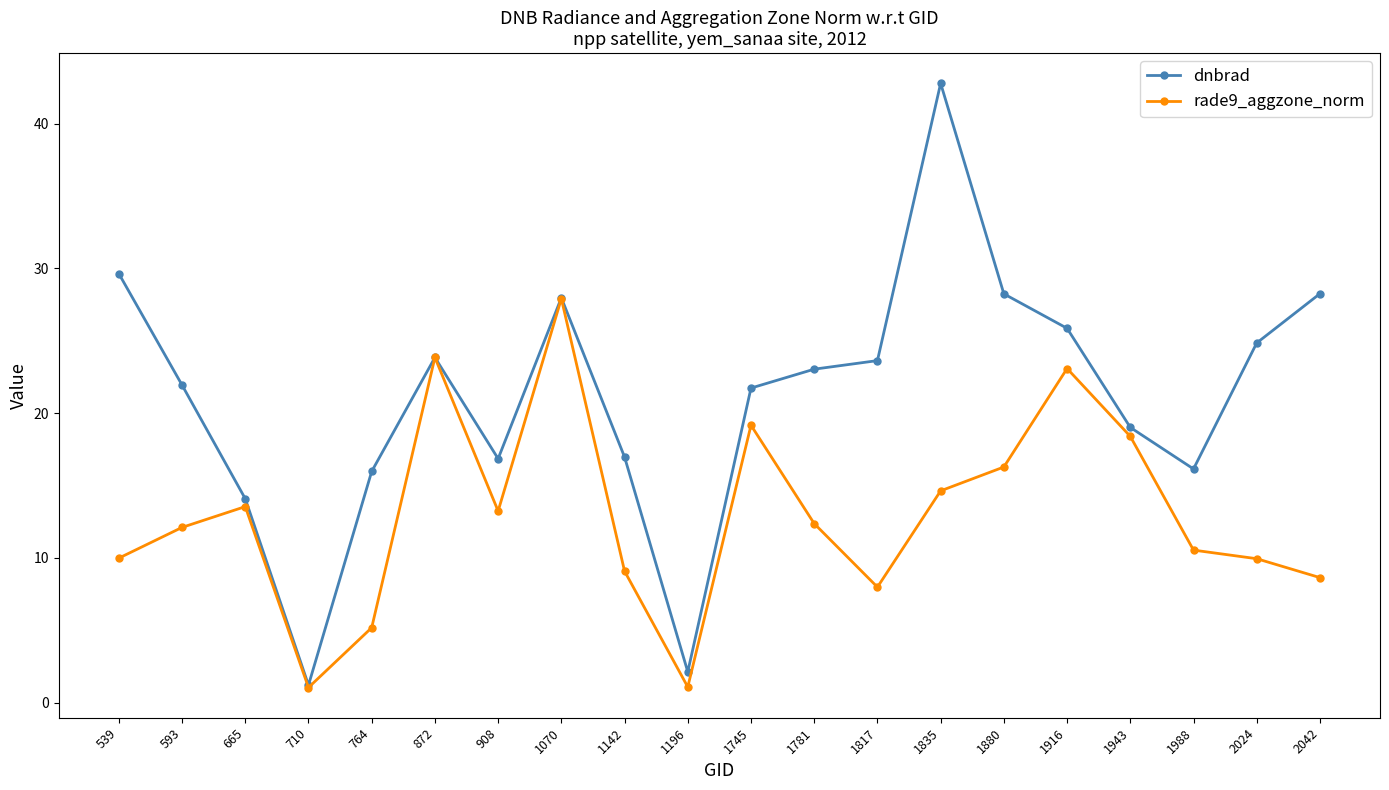

What is the spread (max minus min) of values at 1916?

2.8